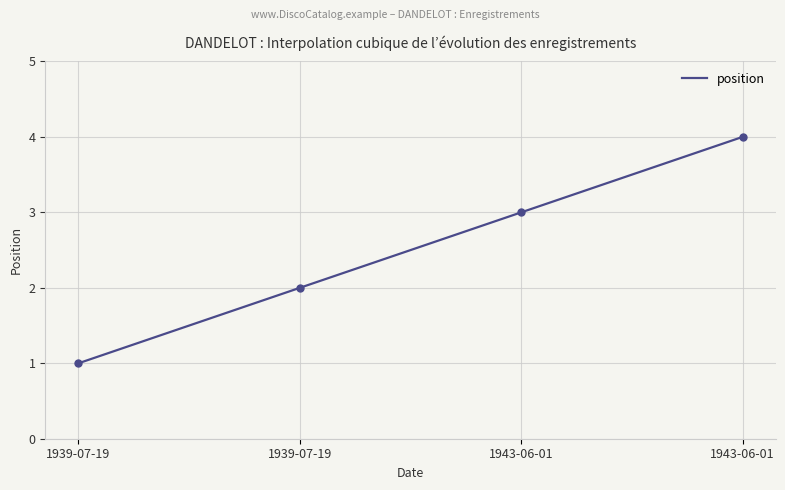

Which has a higher value, 1943-06-01 or 1939-07-19?

1943-06-01